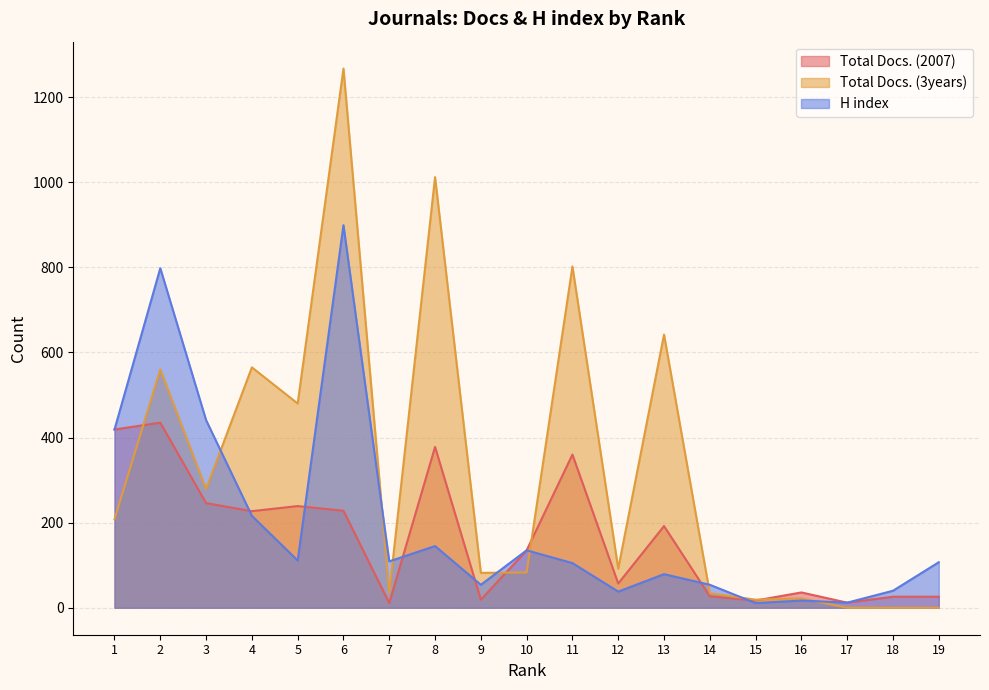

How many interior local valleys does the Total Docs. (2007) series have?

6